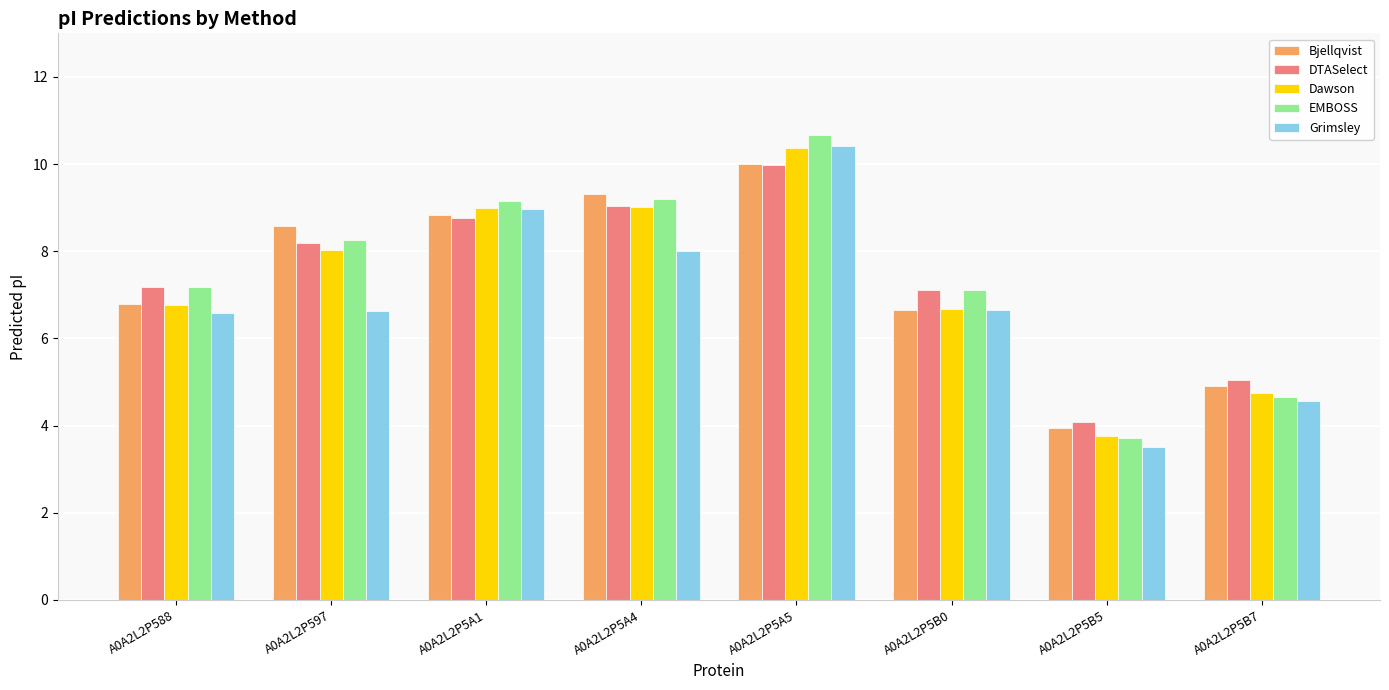

True or false: DTASelect has a value of 13.2 at A0A2L2P5A5.

False